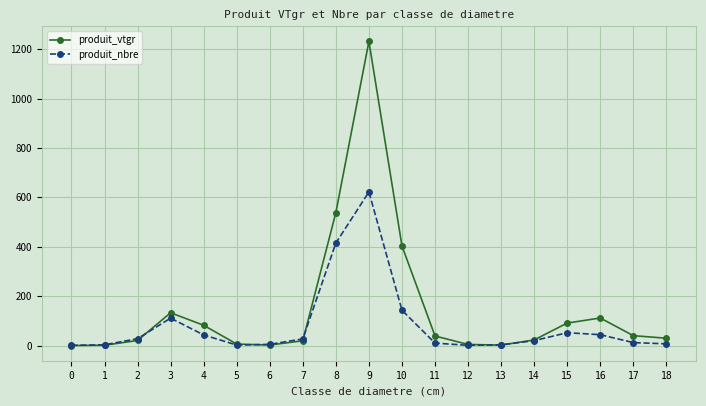

At which category is the sum across all series the highest?

9